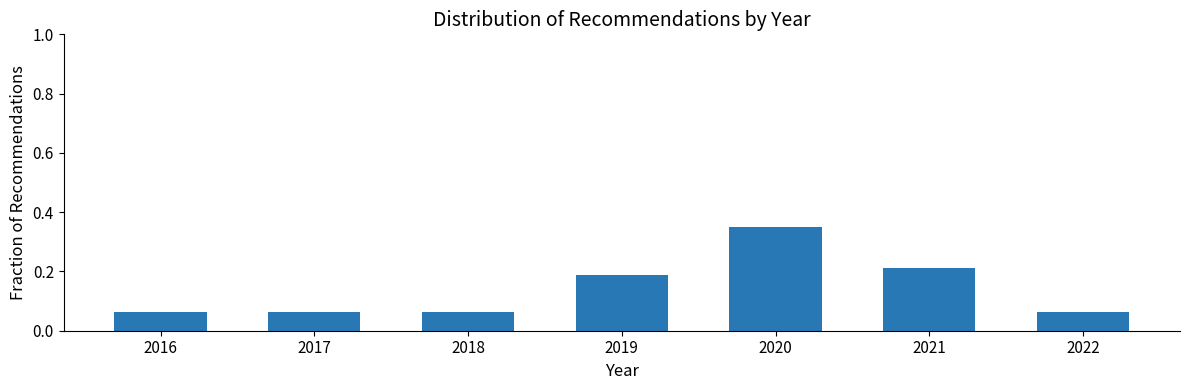

Which category has the highest value across all series?

2020